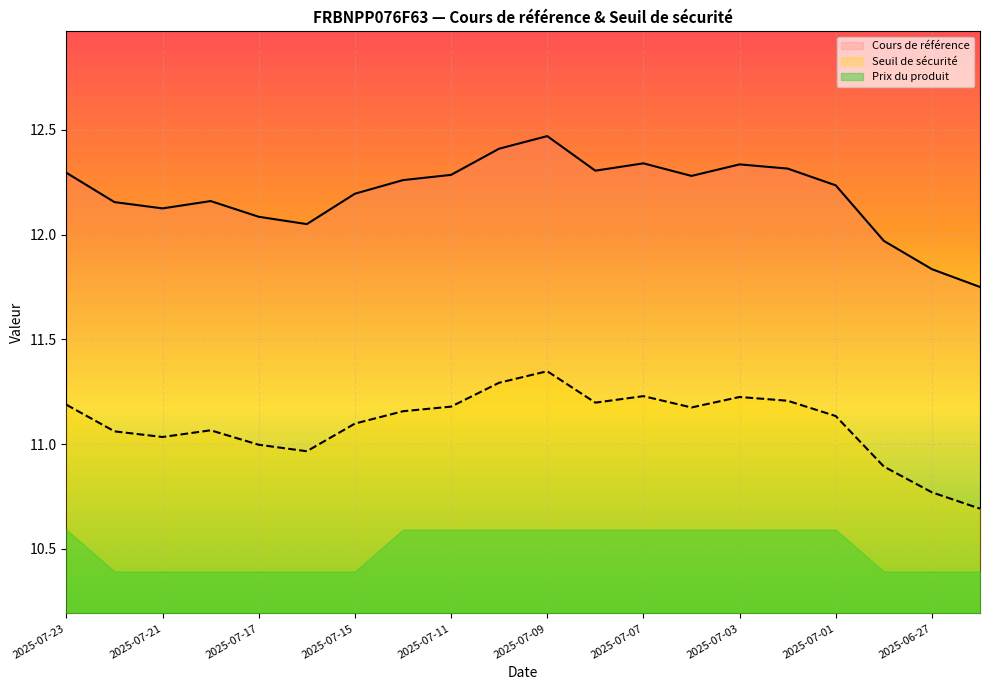

List the labels in order of Cours de référence value, largest first.

2025-07-09, 2025-07-10, 2025-07-07, 2025-07-03, 2025-07-02, 2025-07-08, 2025-07-23, 2025-07-11, 2025-07-04, 2025-07-14, 2025-07-01, 2025-07-15, 2025-07-18, 2025-07-22, 2025-07-21, 2025-07-17, 2025-07-16, 2025-06-30, 2025-06-27, 2025-06-26